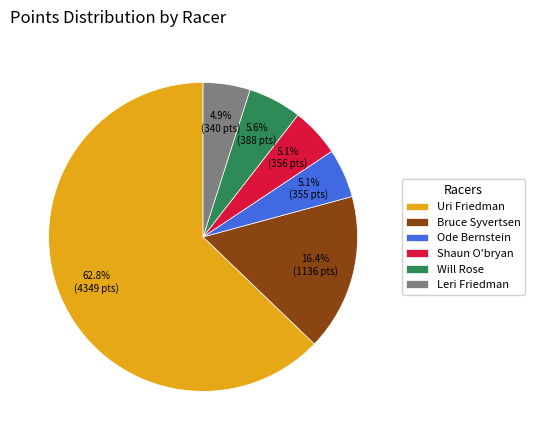

To the nearest percent, what percentage of the pie is Leri Friedman?

5%